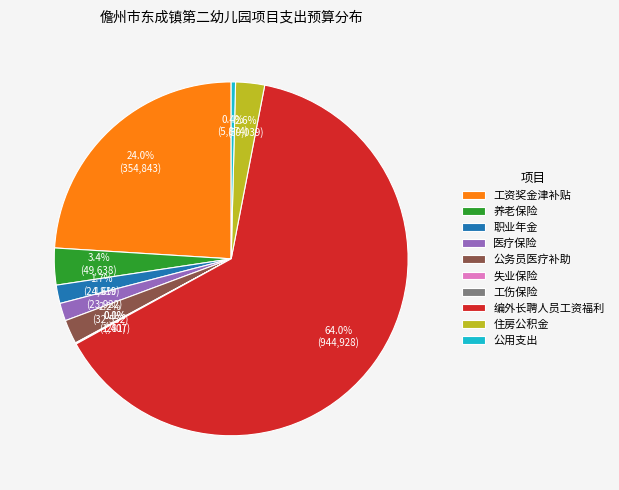

Does 住房公积金 represent more than half of the total?

No